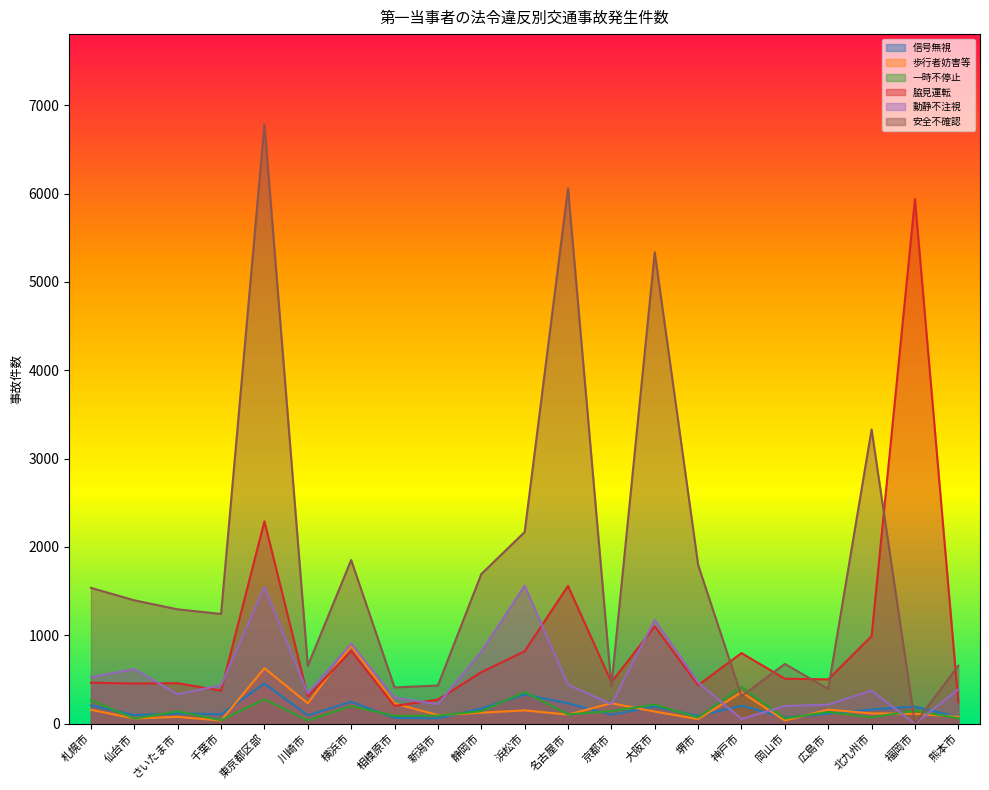

True or false: 歩行者妨害等 and 脇見運転 intersect in this chart.

True